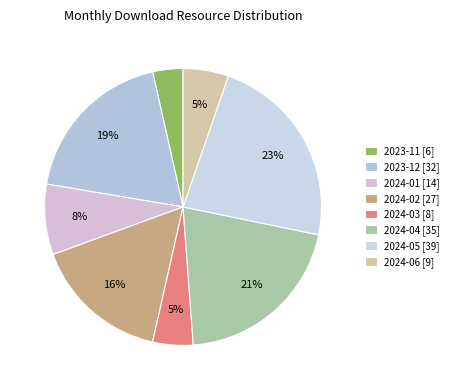

To the nearest percent, what is the combined percentage of 2024-03 and 2024-04?

25%